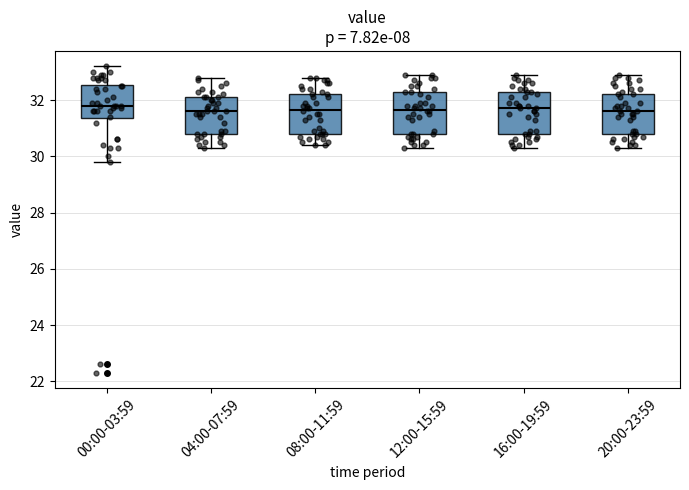

Reading left to right, read every box against the y-axis: the position of its median line, the range the box covers, and the ends of its whiskers. The values are not printed on the chart, so give them approximately, as read against the axis.

00:00-03:59: median 31.8, box 31.4 to 32.6, whiskers 29.8 to 33.2
04:00-07:59: median 31.6, box 30.8 to 32.2, whiskers 30.4 to 32.8
08:00-11:59: median 31.6, box 30.8 to 32.2, whiskers 30.4 to 32.8
12:00-15:59: median 31.6, box 30.8 to 32.4, whiskers 30.4 to 33.0
16:00-19:59: median 31.8, box 30.8 to 32.4, whiskers 30.4 to 33.0
20:00-23:59: median 31.6, box 30.8 to 32.2, whiskers 30.4 to 33.0